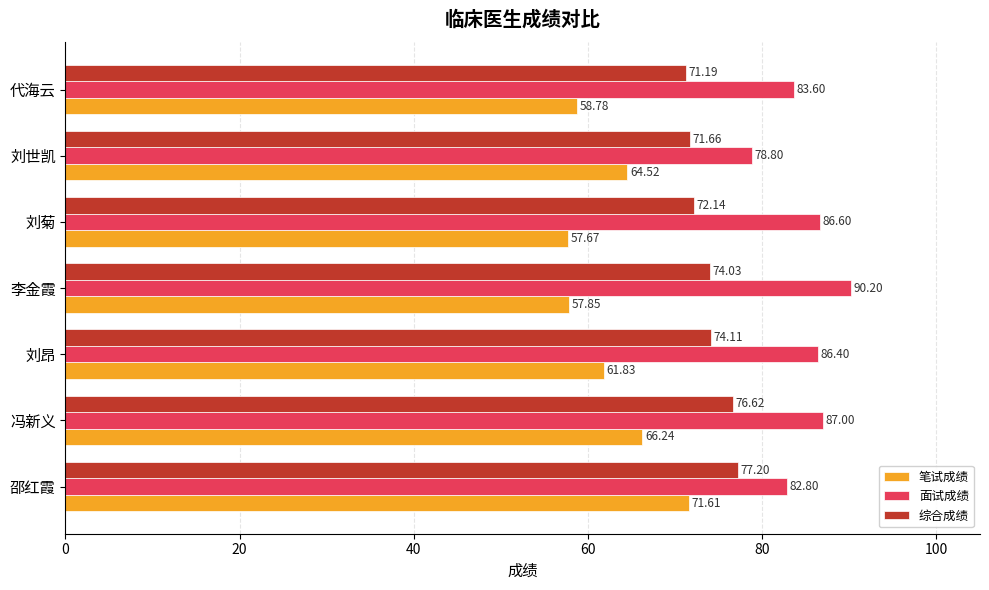

What is the average value of the 综合成绩 series?

73.9